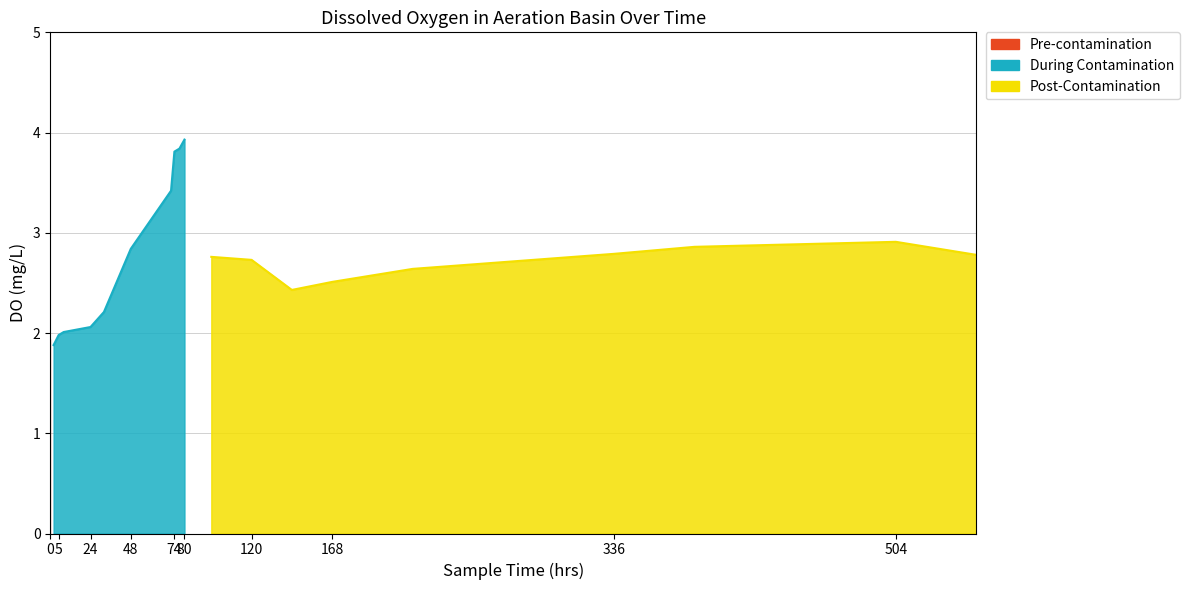

Count the number of categories in the chart.

20